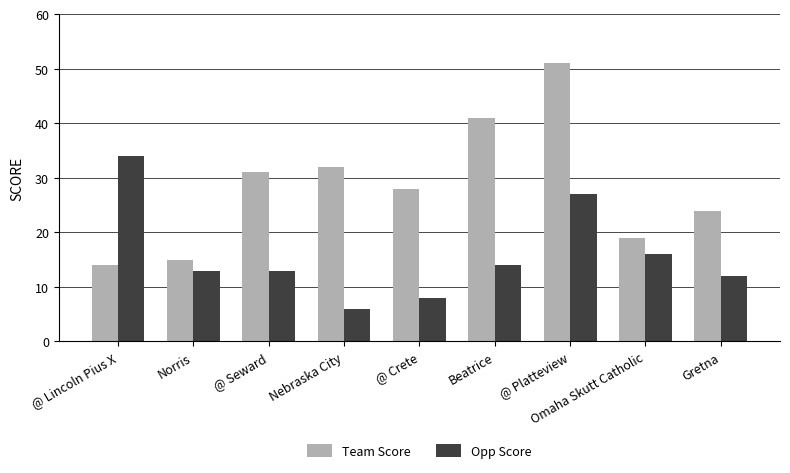

What is the minimum value for Opp Score?

6